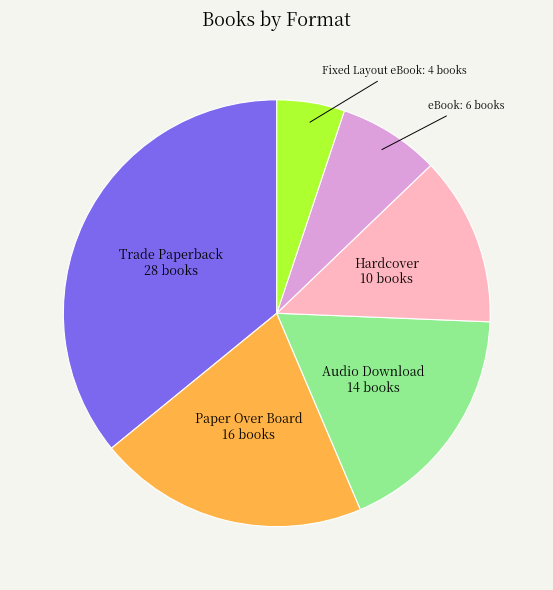

Is the sum of eBook and Fixed Layout eBook greater than half?

No